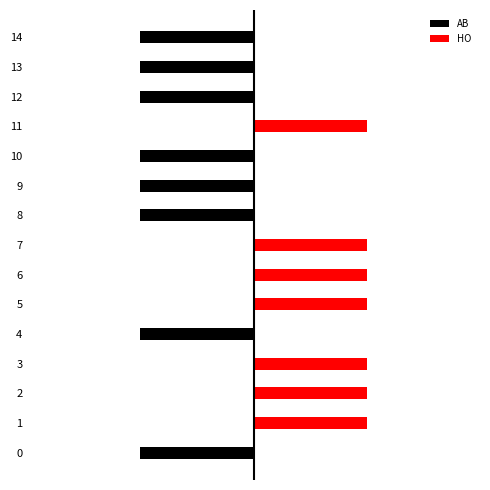

At which label does AB reach its peak?

1